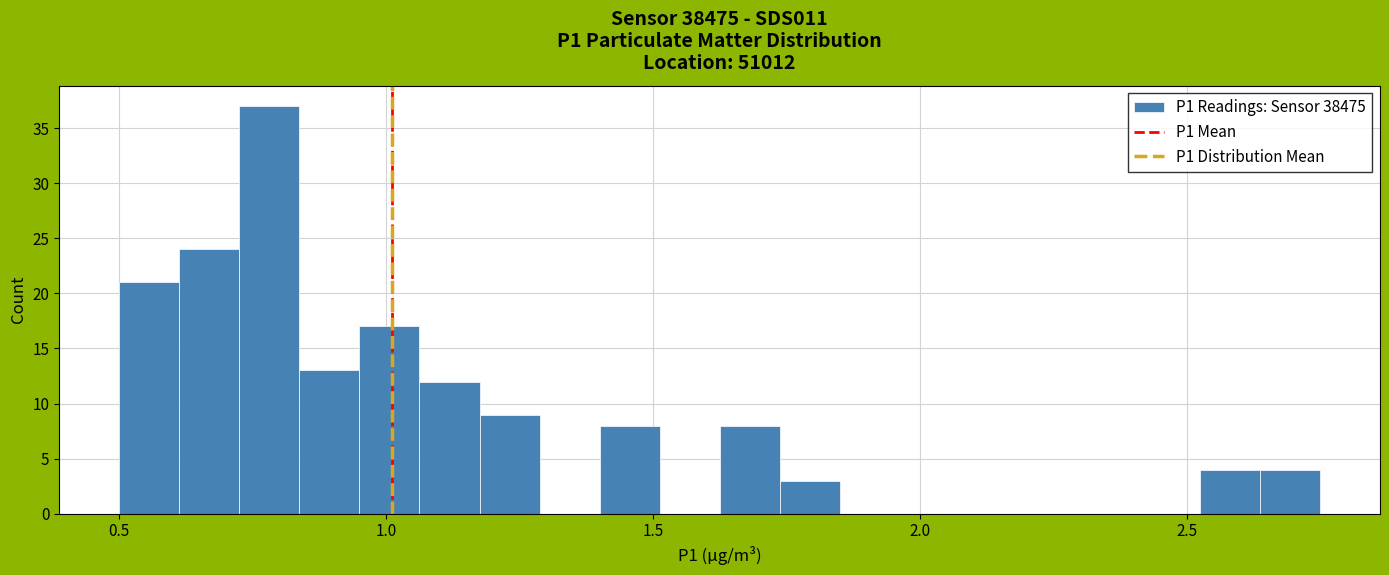

Read against the x-axis, roughly where is the centre of the tallest bar?

0.80